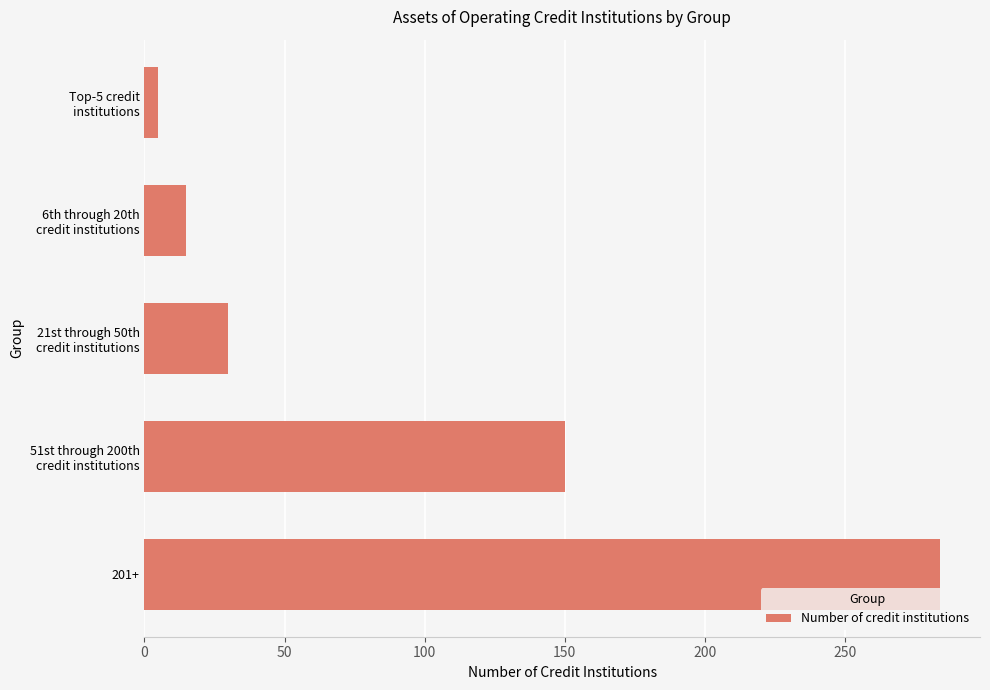

What is the label of the 5th bar from the top?

201+